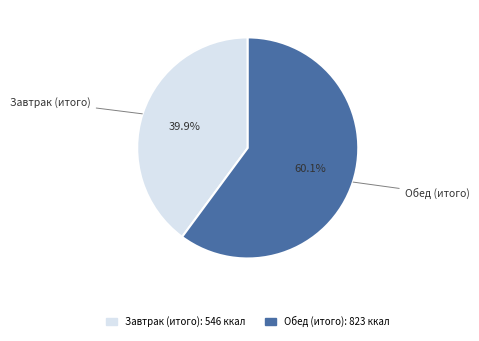

To the nearest percent, what is the average slice percentage?

50%